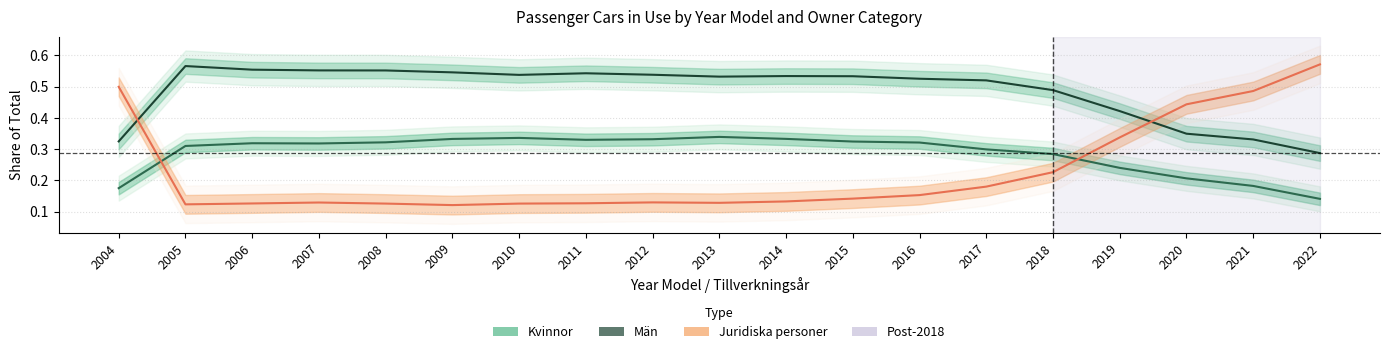

True or false: Kvinnor and Män intersect in this chart.

False